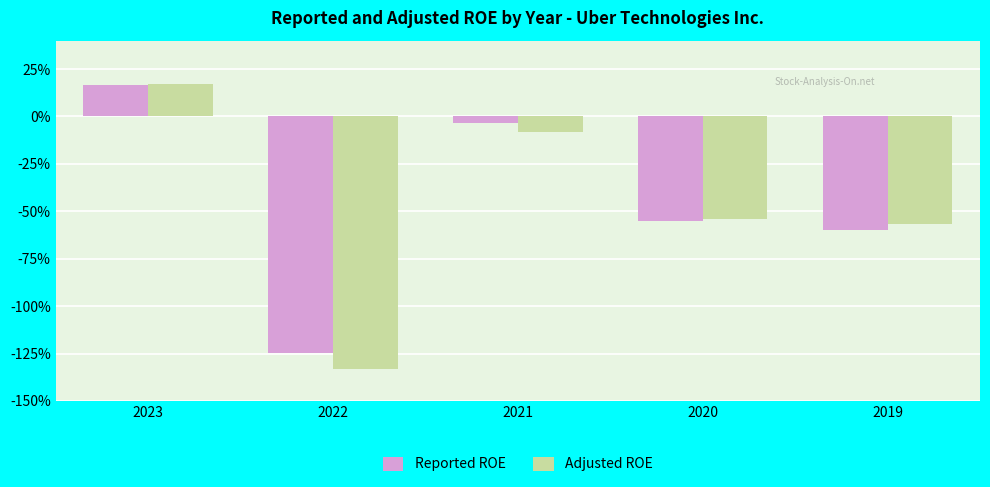

Are the bars horizontal?

No